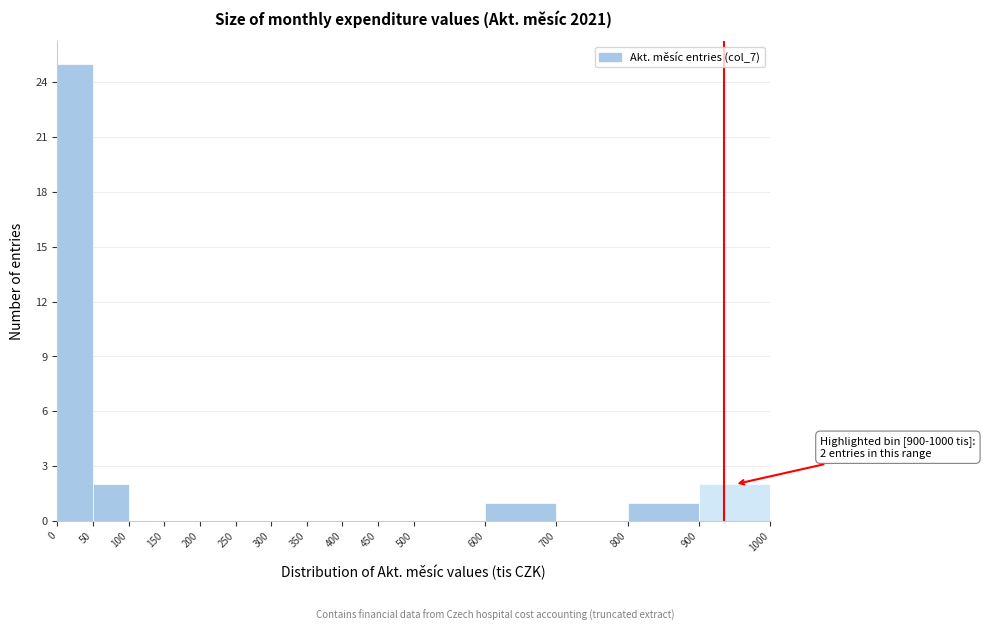

Over which range of the x-axis is the bar tallest?

0 to 50